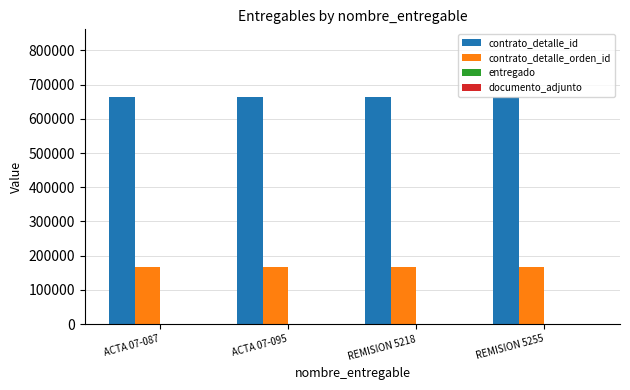

Are the bars horizontal?

No